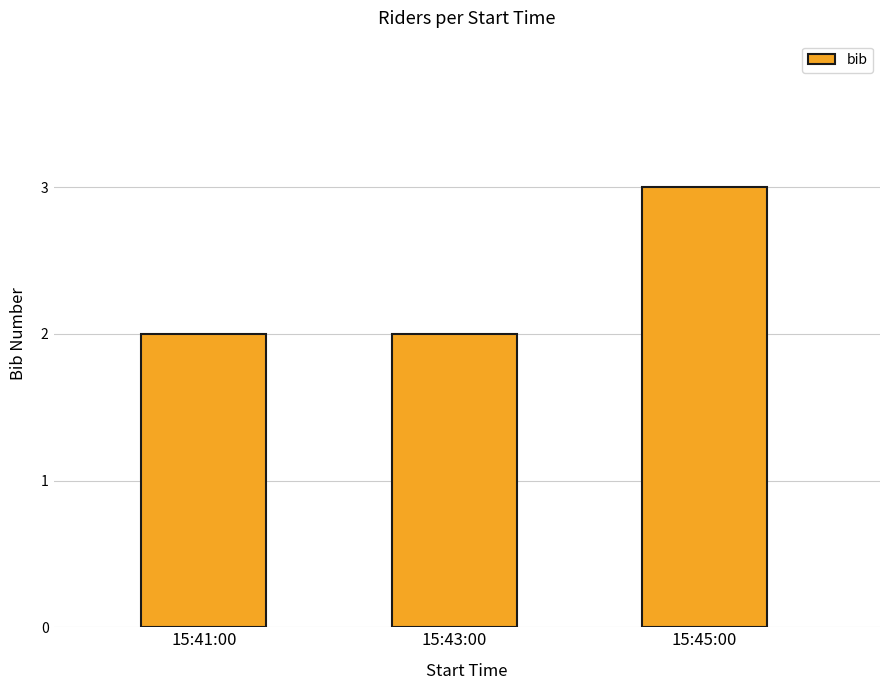

At which category does the chart reach its peak across all series?

15:45:00